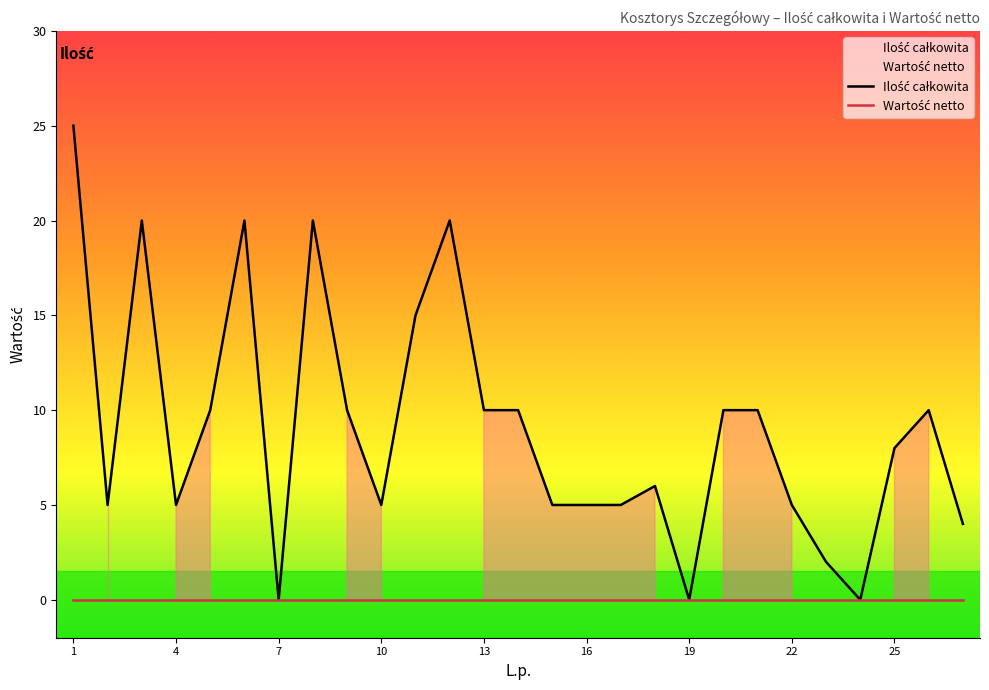

Does the chart display data point markers on the line(s)?

No